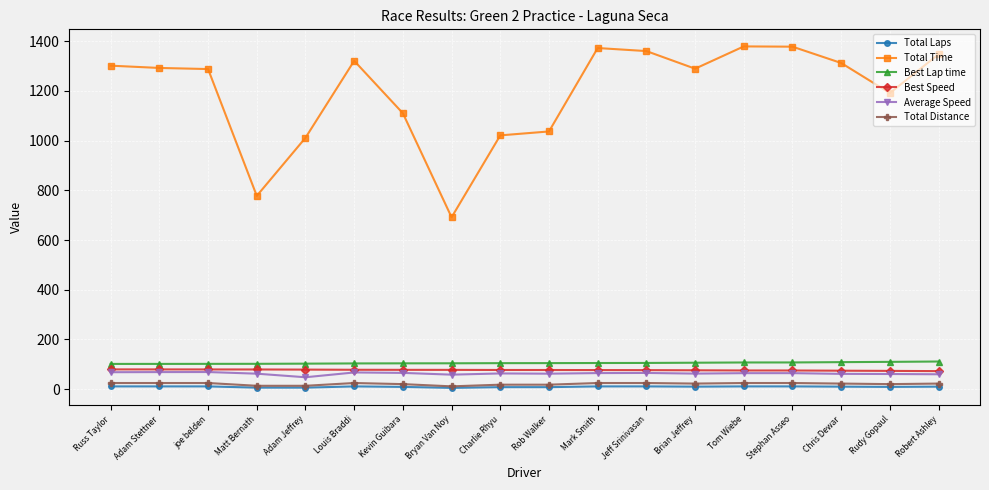

Does the chart display data point markers on the line(s)?

Yes